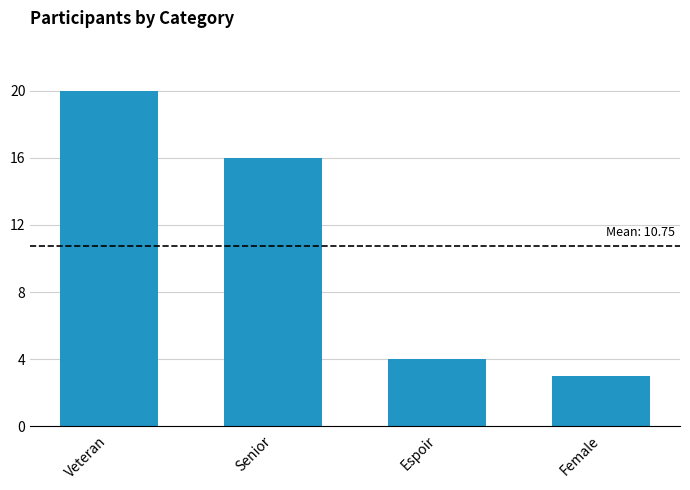

Between Veteran and Senior, which is larger?

Veteran